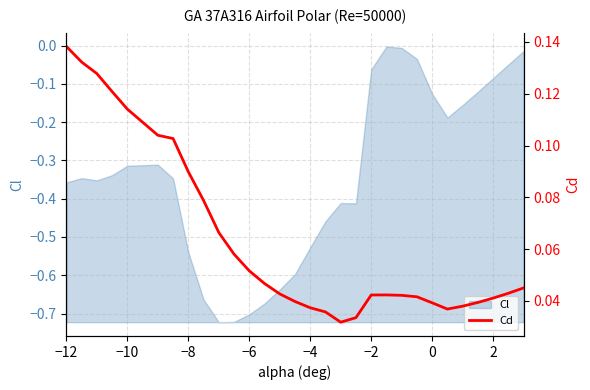

What is the difference between the second highest and second lowest values?

0.1